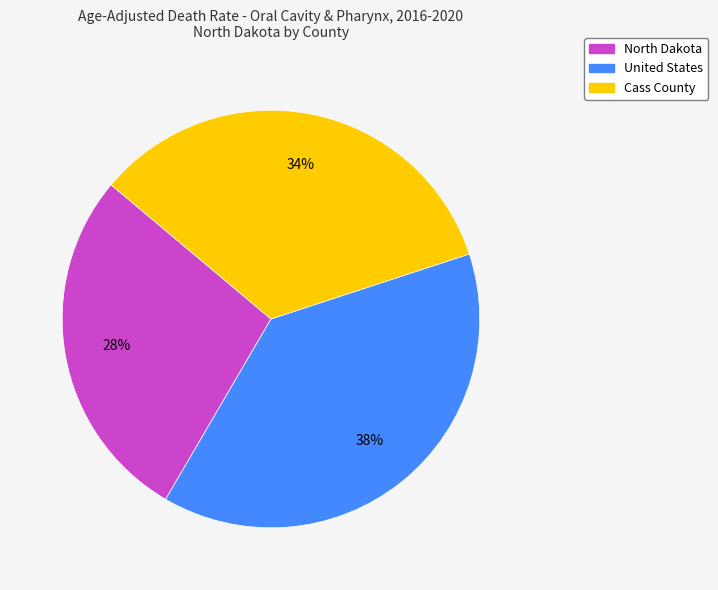

Count the number of slices in the pie.

3